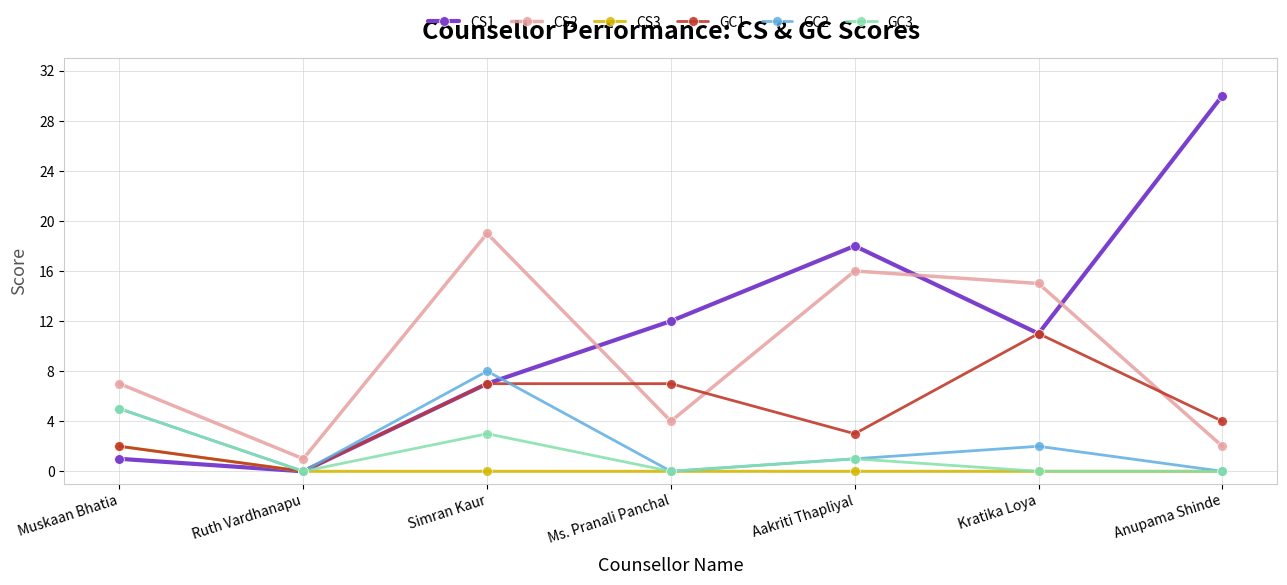

At which label does GC1 reach its peak?

Kratika Loya